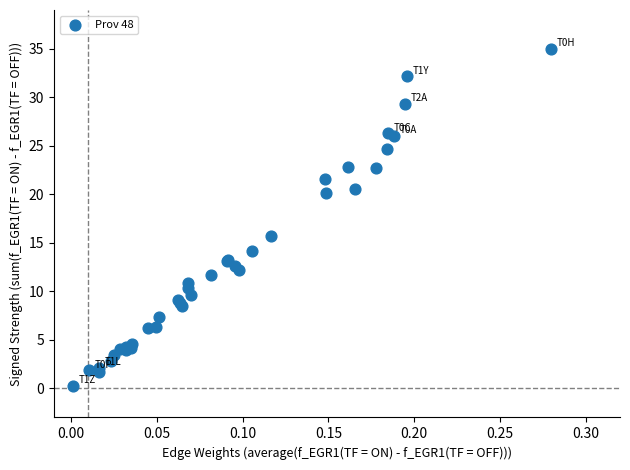

What Y value in the scatter plot is closest to 17?

15.7